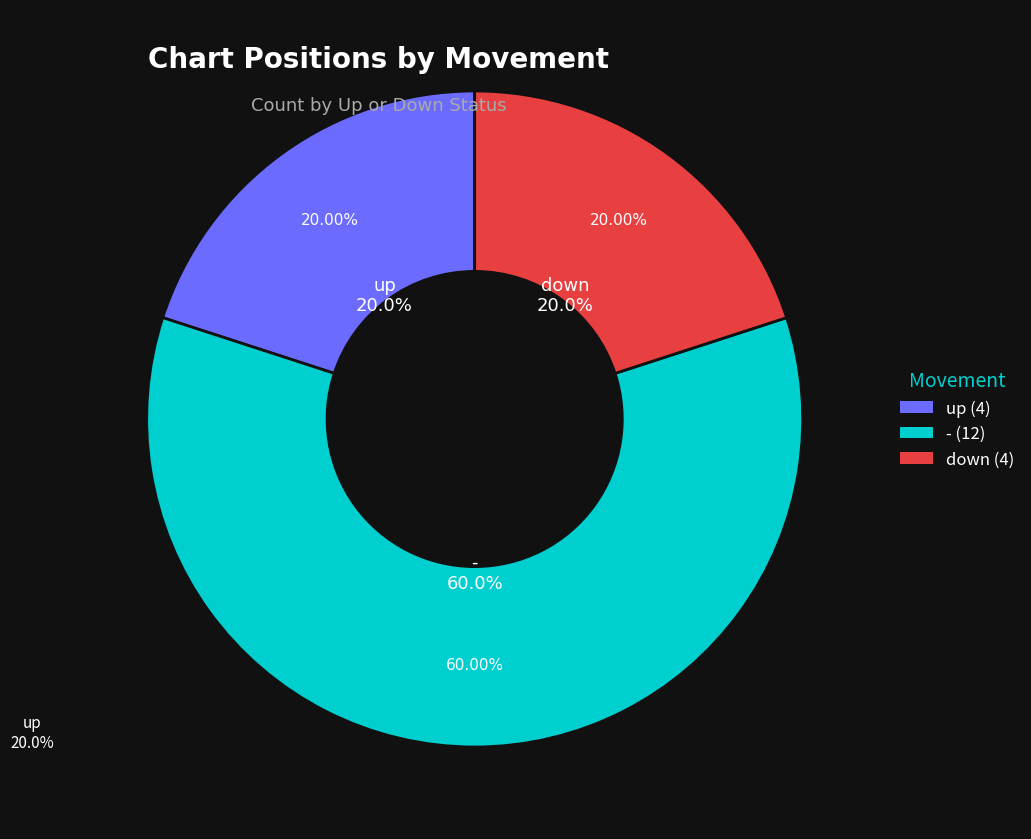

What is the largest slice in the pie chart?

-